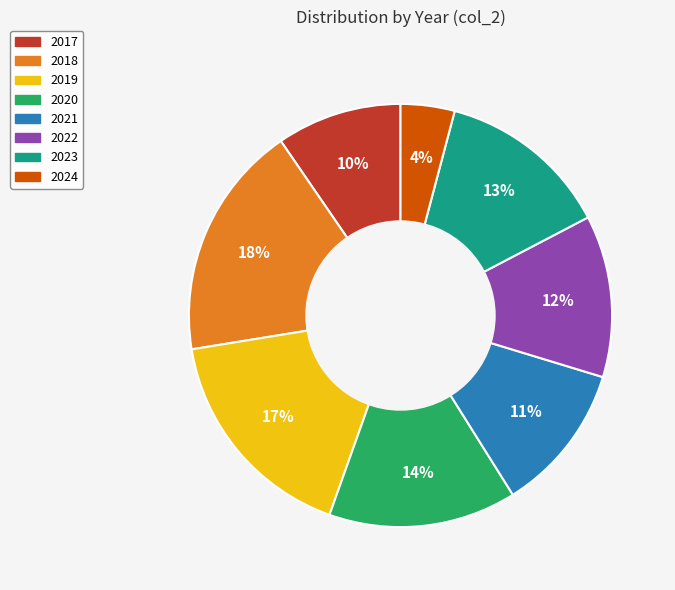

To the nearest percent, what is the difference between the 2024 and 2023 slice percentages?

9%